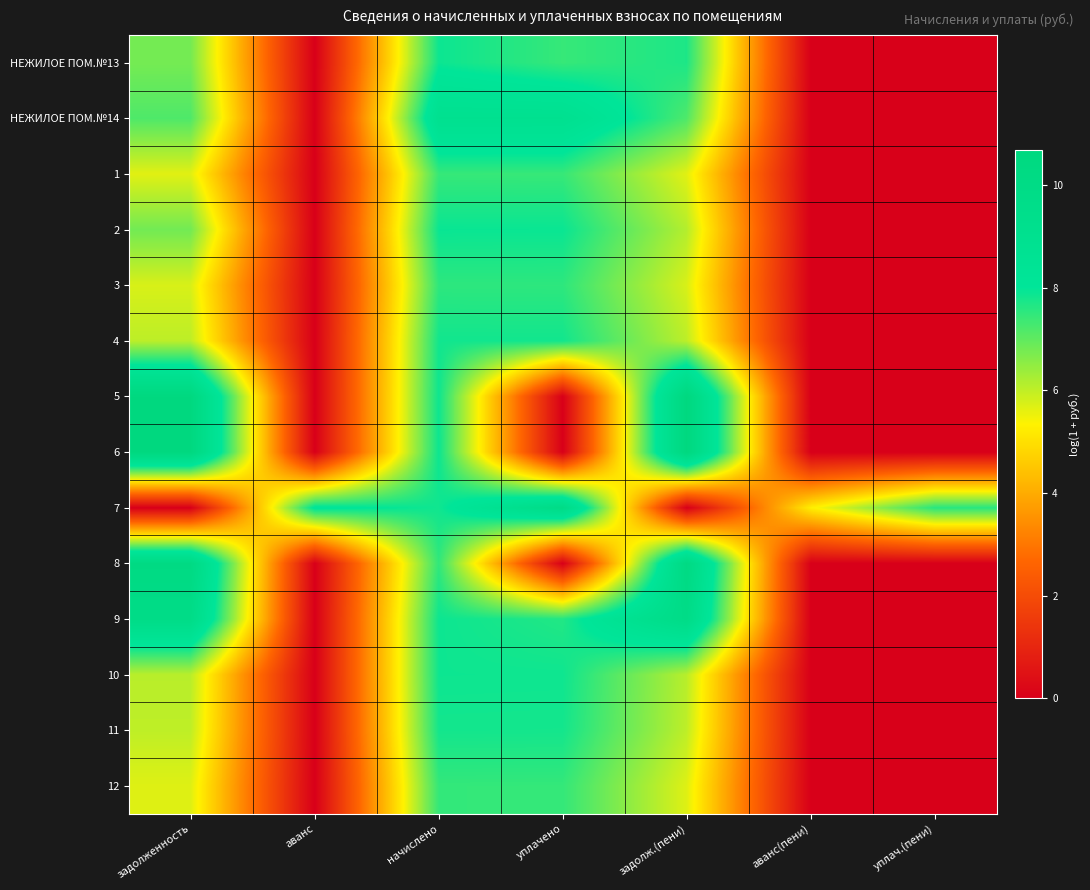

At how many categories does at least one series exceed 5?

7